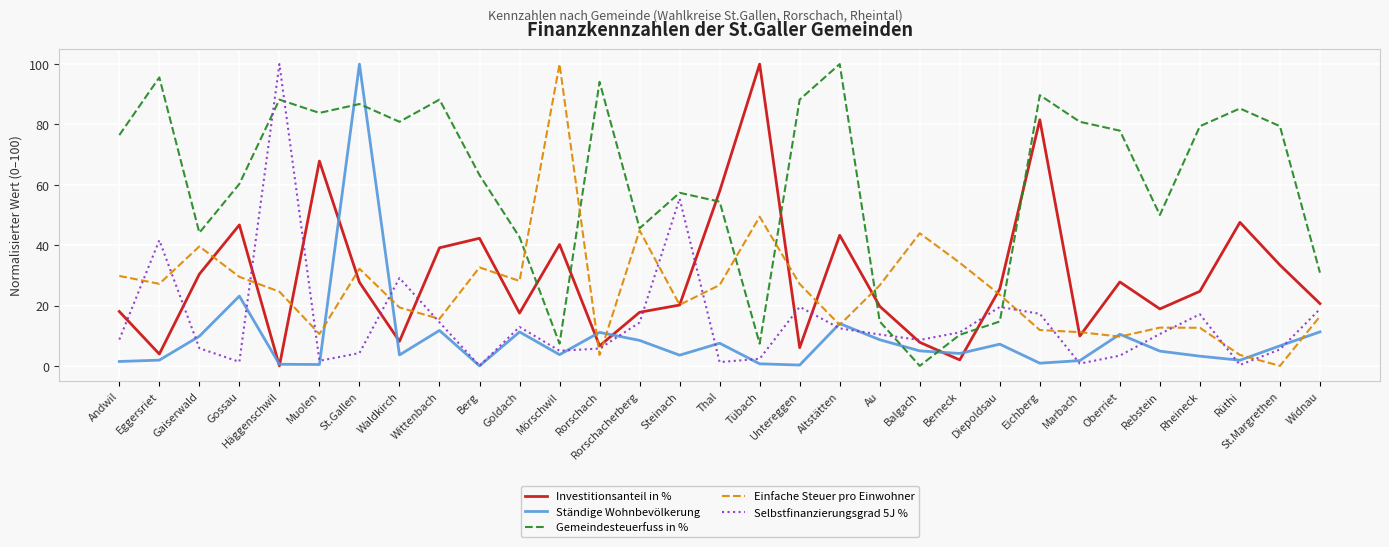

Is it true that Ständige Wohnbevölkerung equals 1.9 at Rüthi?

True